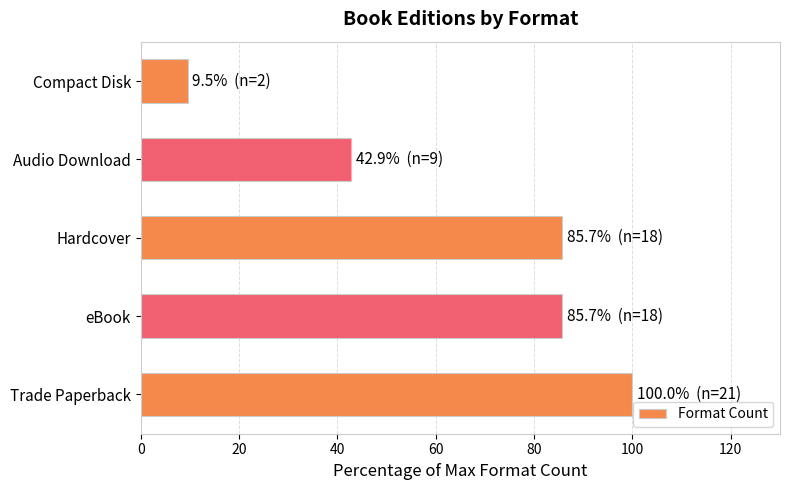

How many data points are above 85?

3